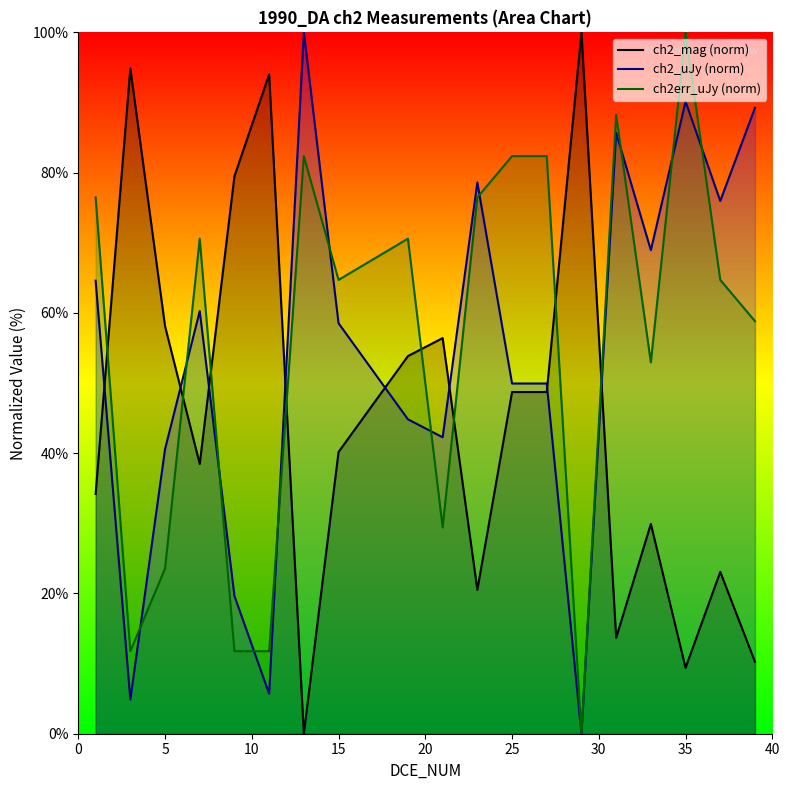

The ch2err_uJy (norm) series shows 23.5 at 5. True or false?

True